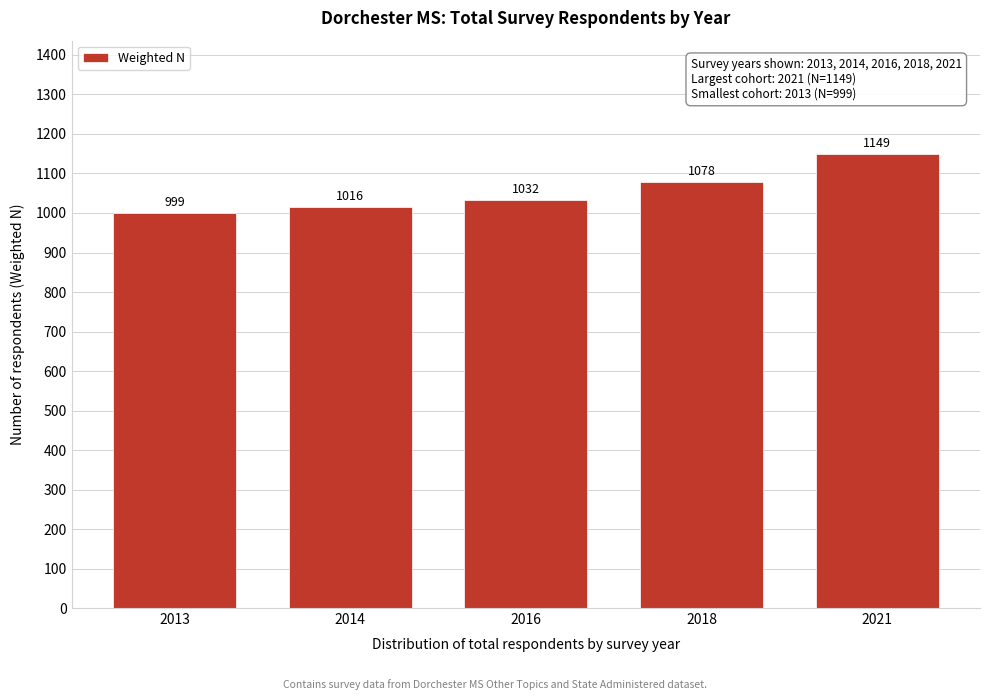

Reading right to left, list all the values displayed in this chart.

1149	1078	1032	1016	999